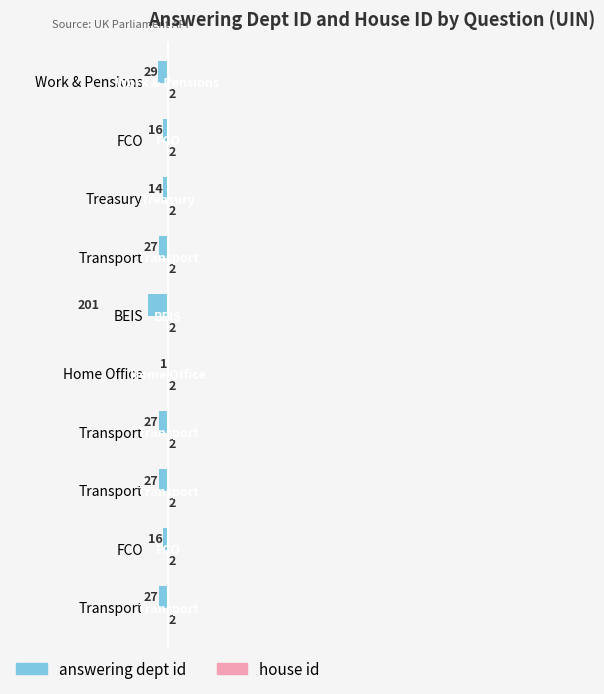

How many series are shown in this chart?

2